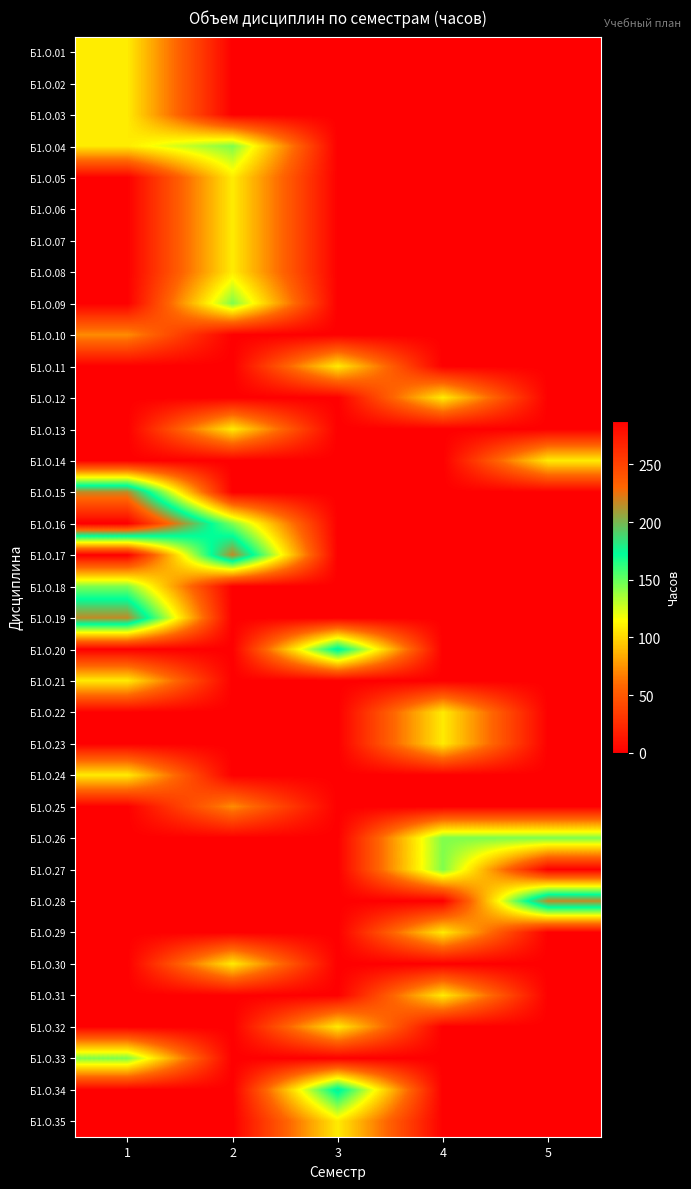

What is the difference between the highest and lowest values at 3?

180